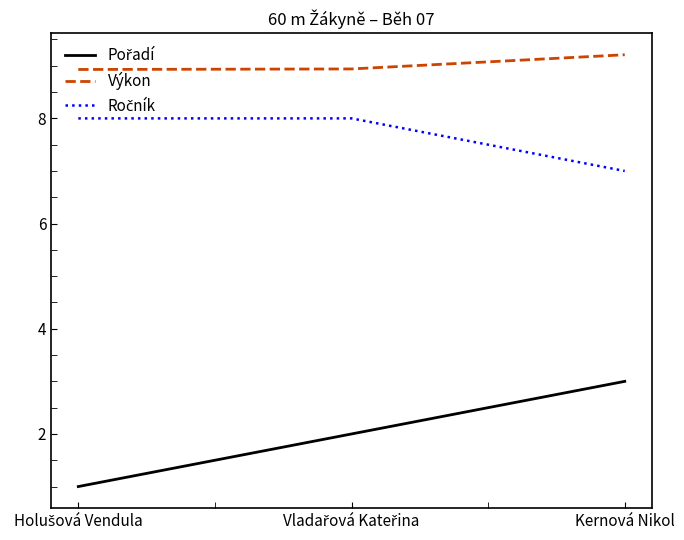

At which label does Výkon reach its peak?

Kernová Nikol